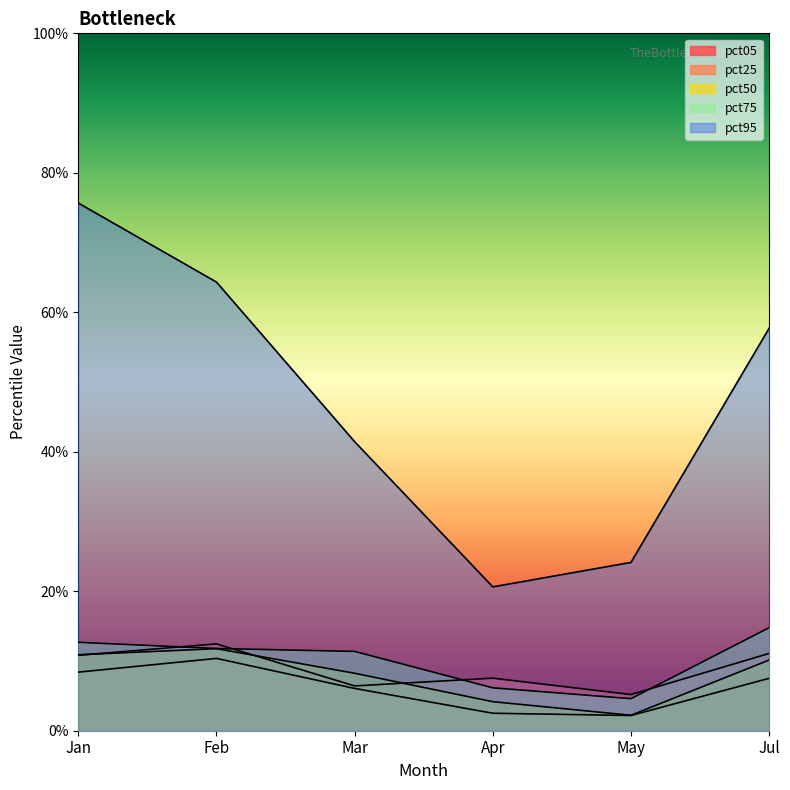

True or false: pct25 and pct50 cross at least once.

False